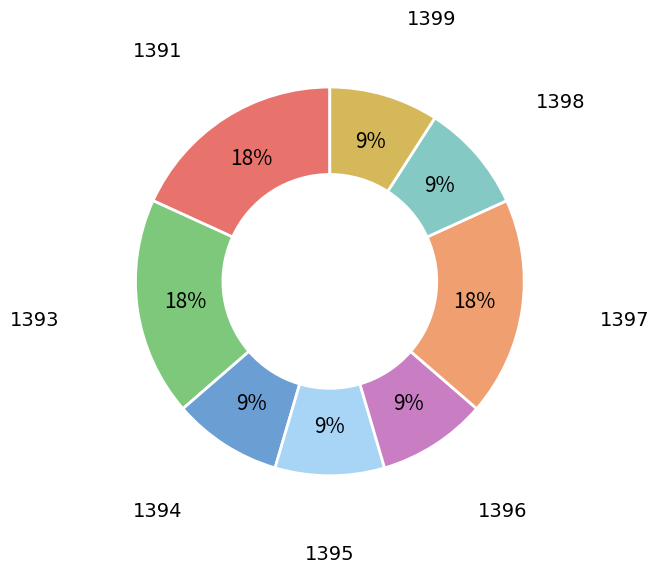

What percentage is the 1394 slice, to the nearest percent?

9%